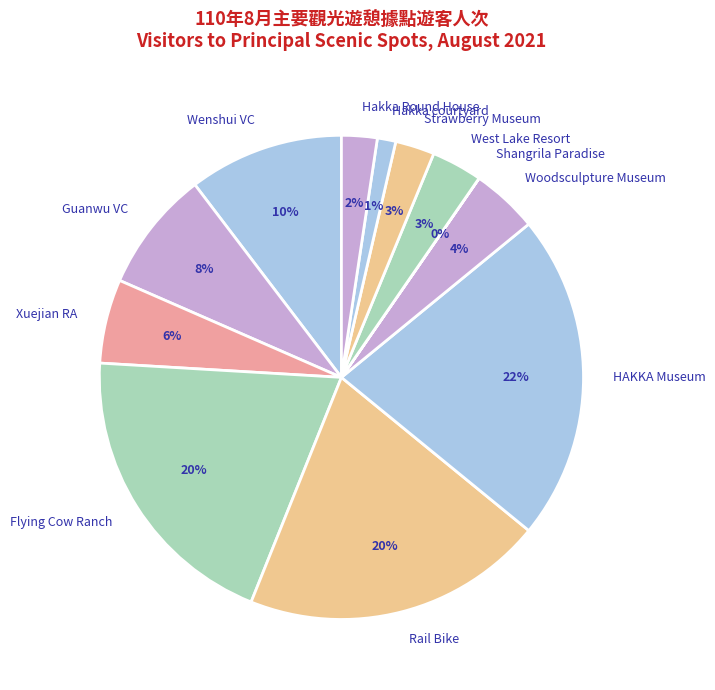

Is the sum of Hakka courtyard and Guanwu VC greater than half?

No